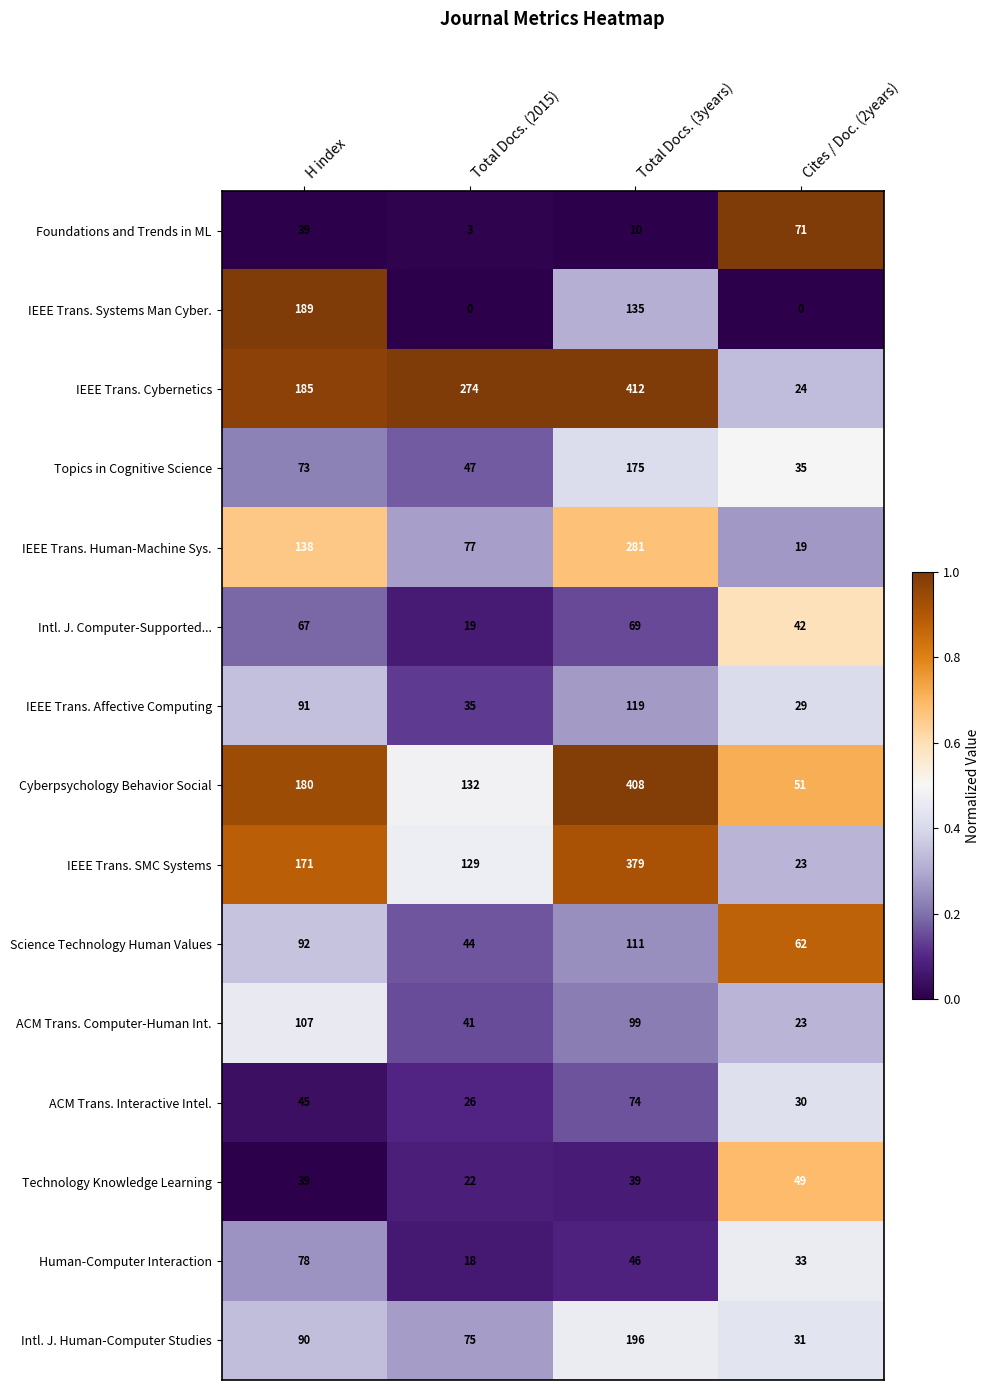

How many data points does each series have?

4